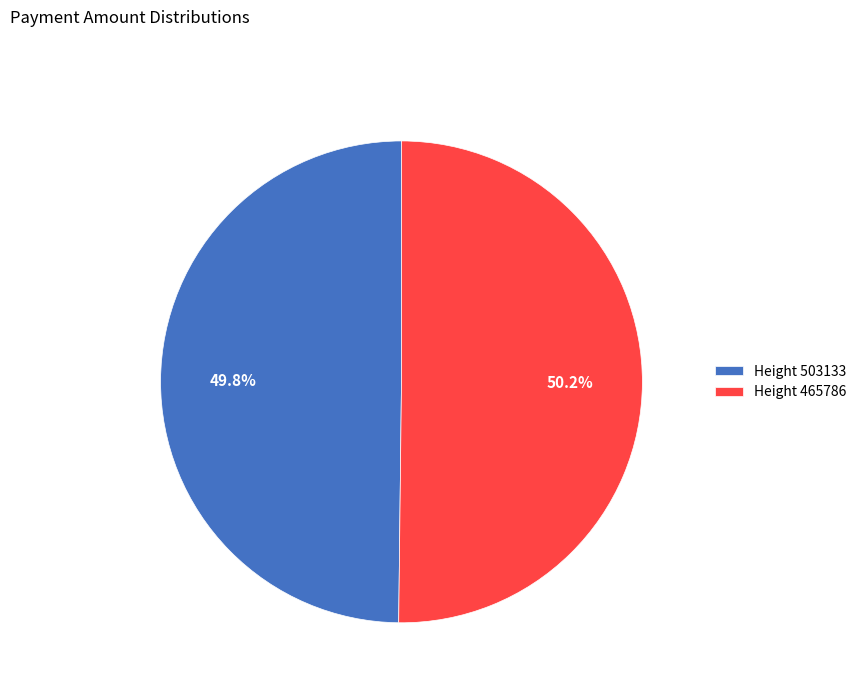

Do Height 503133 and Height 465786 together represent more than half of the pie?

Yes